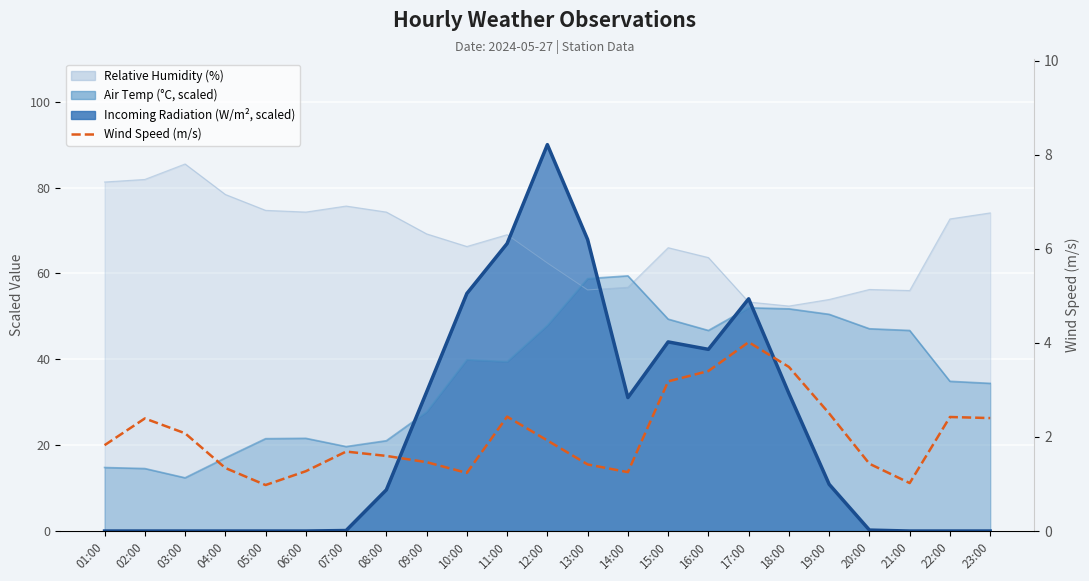

True or false: Wind Speed has a value of 1.3 at 06:00.

True